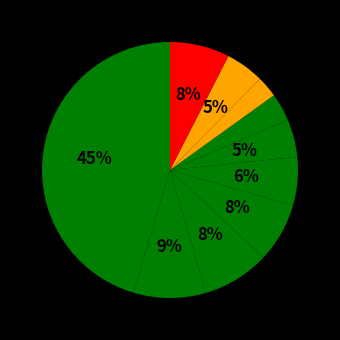

How many slices are in this pie chart?

10